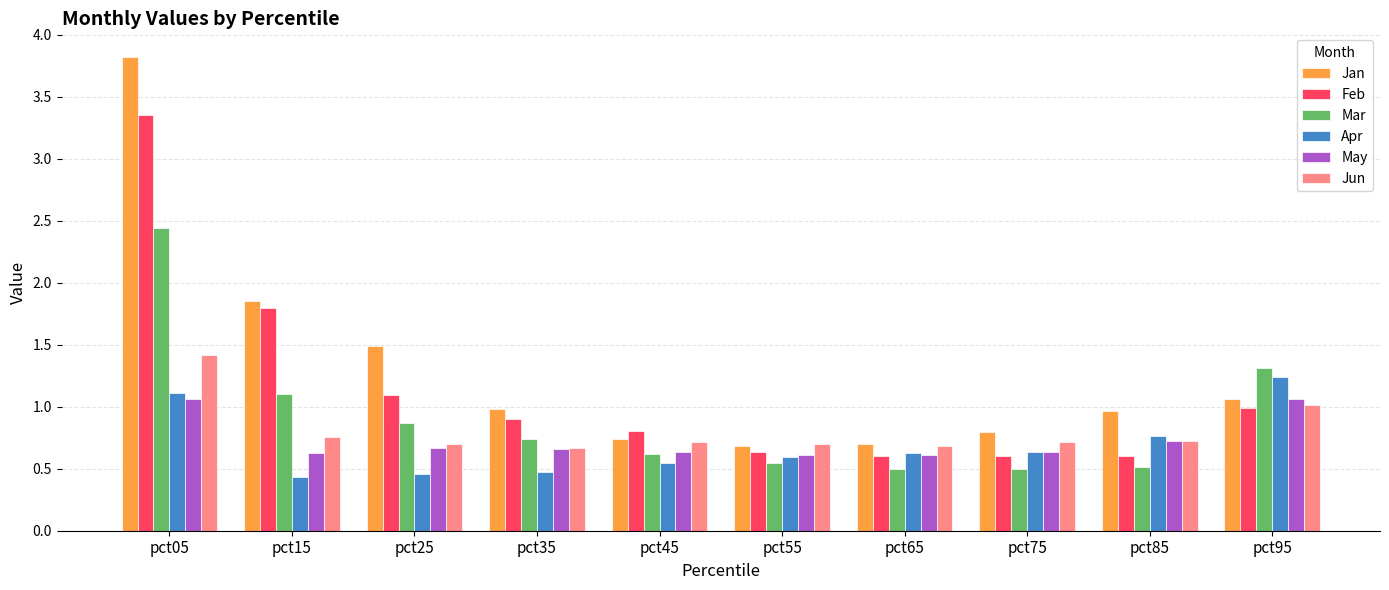

Which series has the largest total across all categories?

Jan